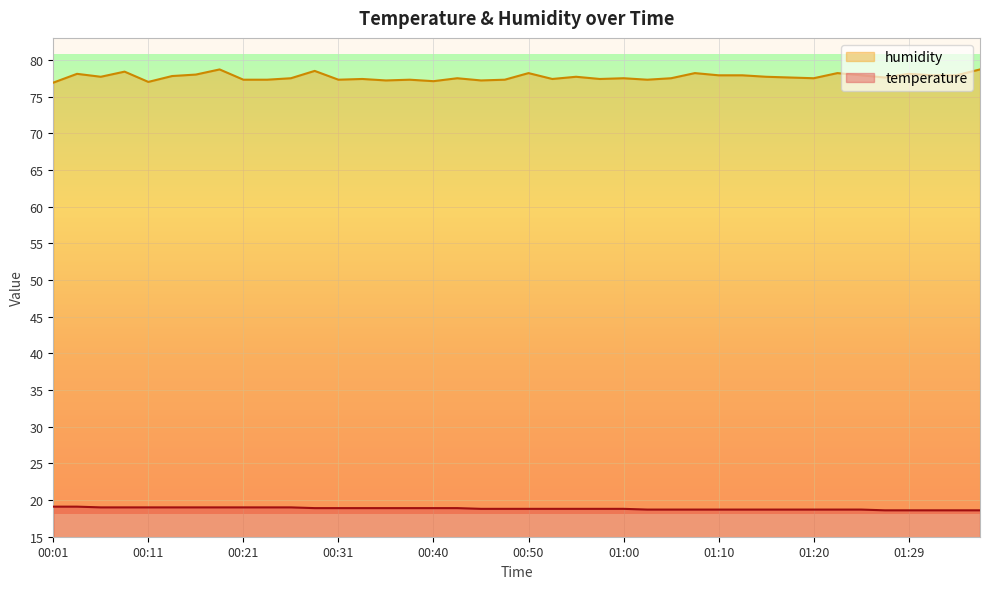

Reading right to left, what are all the values shown in this chart?

temperature: 01:37=18.6	01:34=18.6	01:32=18.6	01:29=18.6	01:27=18.6	01:25=18.7	01:22=18.7	01:20=18.7	01:17=18.7	01:15=18.7	01:12=18.7	01:10=18.7	01:07=18.7	01:05=18.7	01:02=18.7	01:00=18.8	00:57=18.8	00:55=18.8	00:52=18.8	00:50=18.8	00:48=18.8	00:45=18.8	00:43=18.9	00:40=18.9	00:38=18.9	00:35=18.9	00:33=18.9	00:31=18.9	00:28=18.9	00:26=19.0	00:23=19.0	00:21=19.0	00:18=19.0	00:16=19.0	00:14=19.0	00:11=19.0	00:09=19.0	00:06=19.0	00:04=19.1	00:01=19.1
humidity: 01:37=78.7	01:34=77.9	01:32=77.9	01:29=78.1	01:27=77.6	01:25=77.9	01:22=78.2	01:20=77.5	01:17=77.6	01:15=77.7	01:12=77.9	01:10=77.9	01:07=78.2	01:05=77.5	01:02=77.3	01:00=77.5	00:57=77.4	00:55=77.7	00:52=77.4	00:50=78.2	00:48=77.3	00:45=77.2	00:43=77.5	00:40=77.1	00:38=77.3	00:35=77.2	00:33=77.4	00:31=77.3	00:28=78.5	00:26=77.5	00:23=77.3	00:21=77.3	00:18=78.7	00:16=78.0	00:14=77.8	00:11=77.0	00:09=78.4	00:06=77.7	00:04=78.1	00:01=76.9